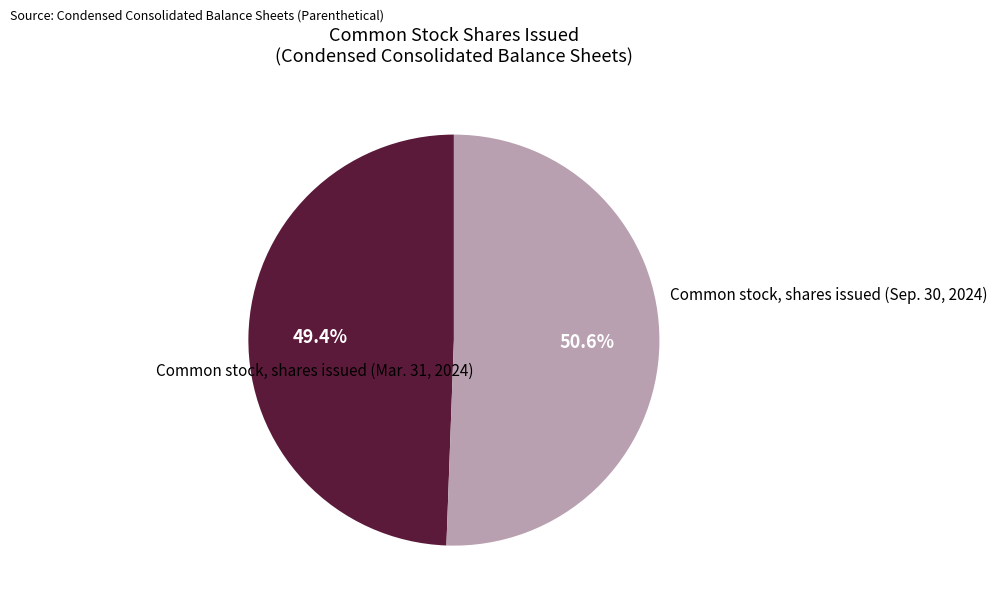

To the nearest percent, what is the difference between the Common stock, shares issued (Sep. 30, 2024) and Common stock, shares issued (Mar. 31, 2024) slice percentages?

1%